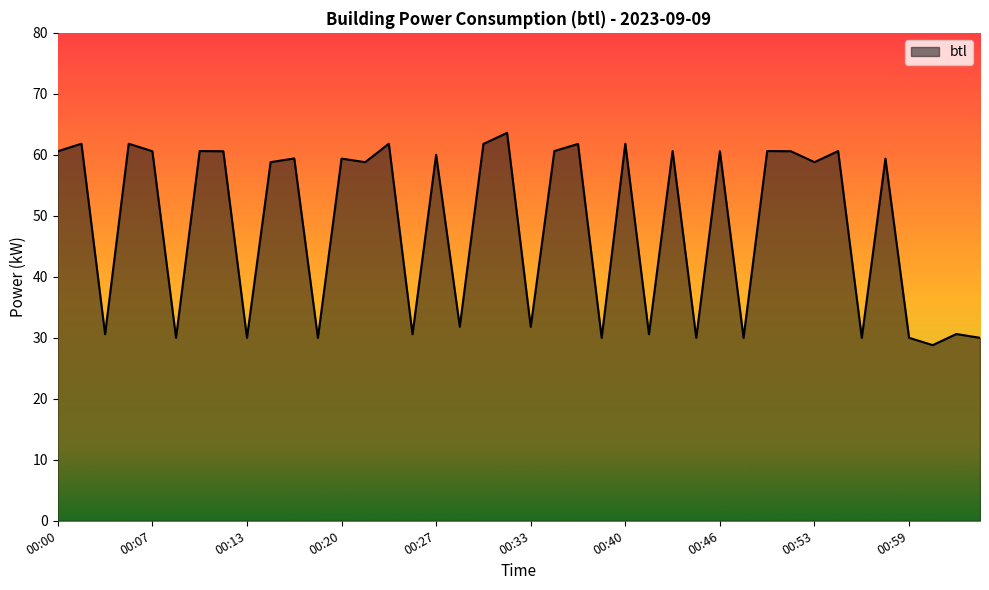

What is the greatest value displayed?

63.6